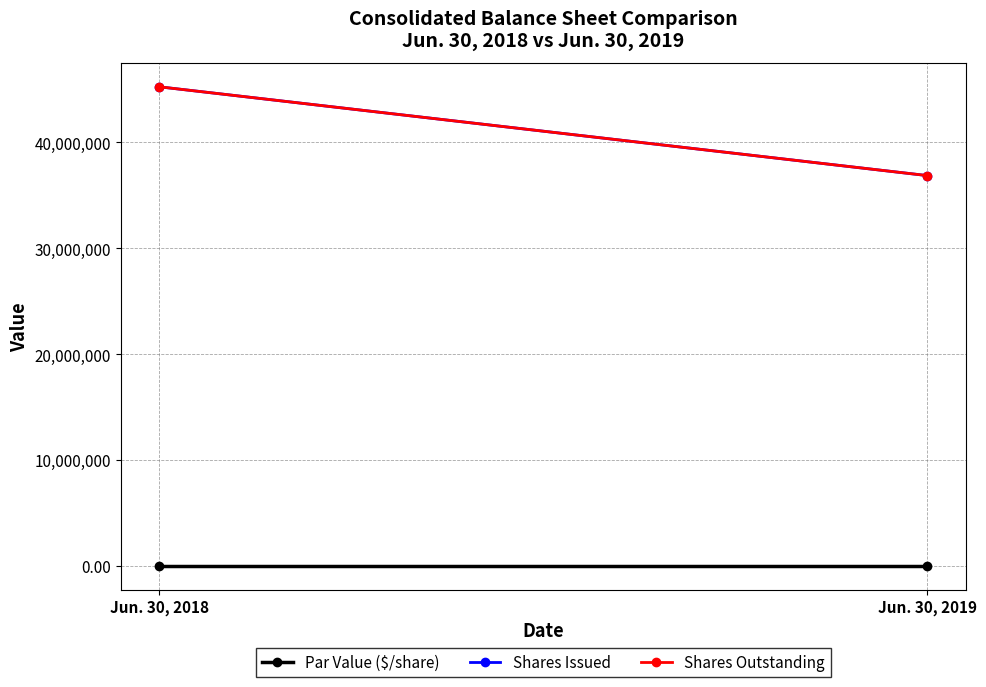

What are all the series names shown in the legend?

Par Value ($/share), Shares Issued, Shares Outstanding